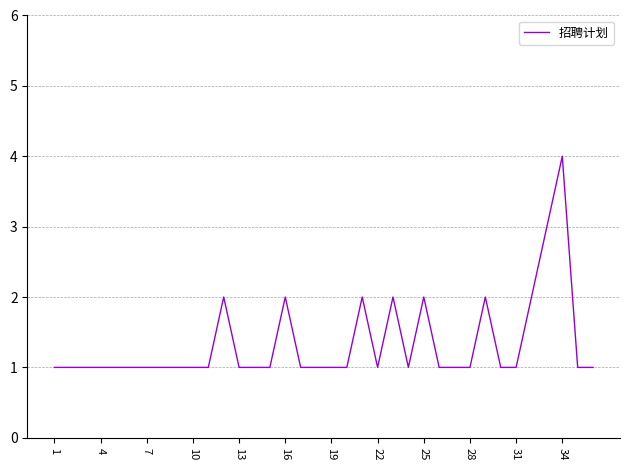

What is the difference between the maximum and minimum values?

3